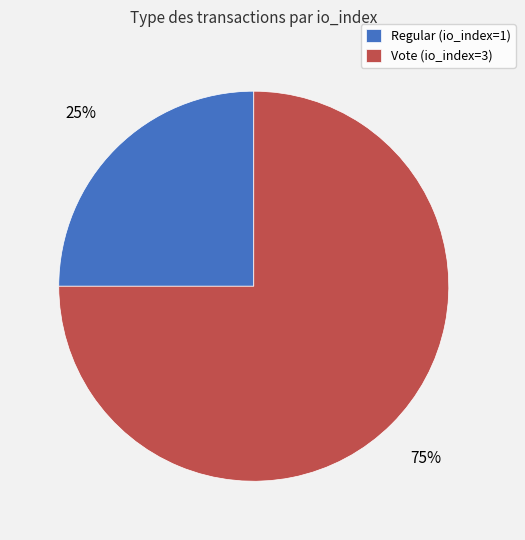

True or false: Regular (io_index=1) accounts for 38% of the total.

False